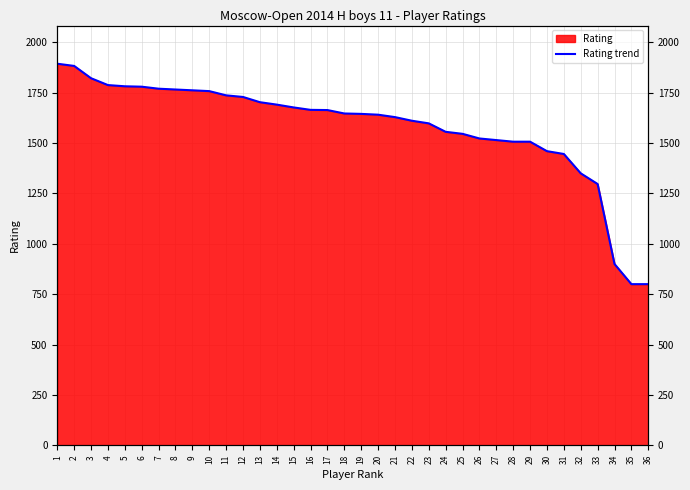

At which label does the data first exceed 1647?

1